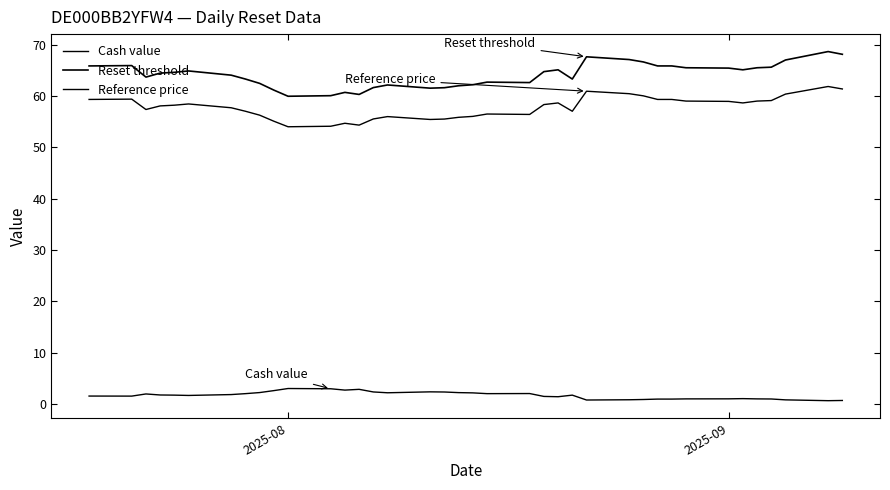

What is the average value of the Reference price series?

57.7